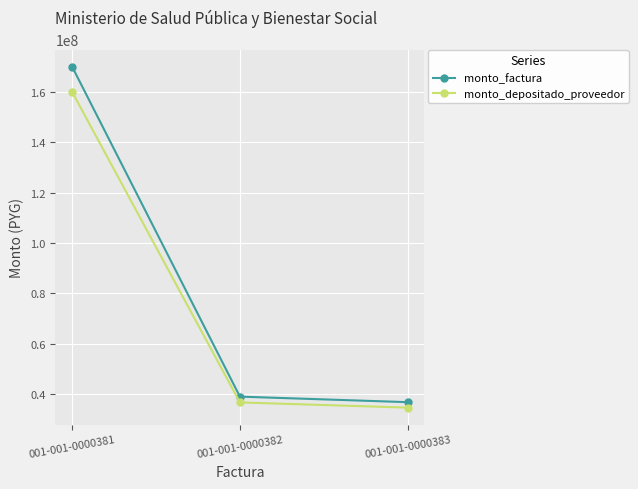

What is the sum of all monto_factura values?

245800000